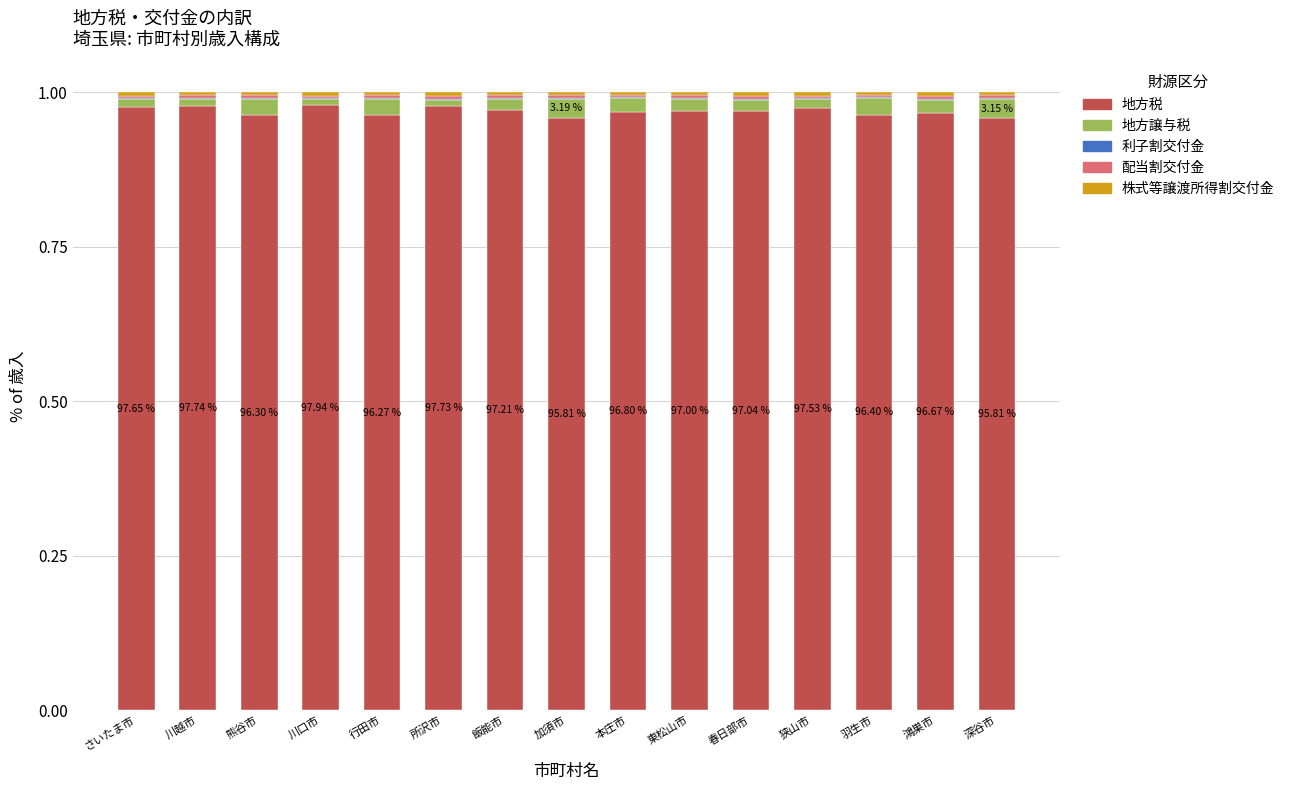

Are the bars horizontal?

No